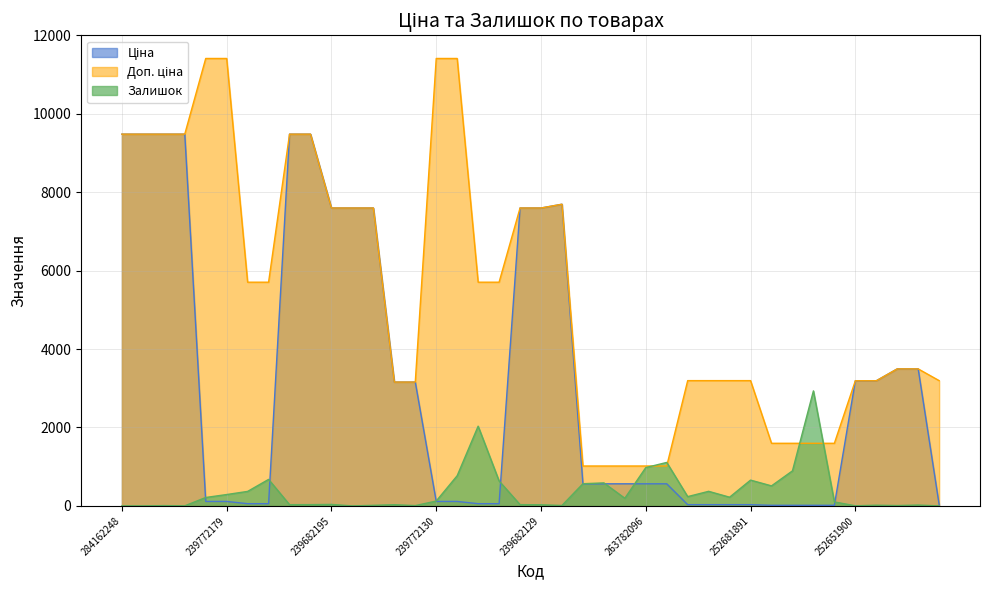

Which series has the largest total across all categories?

Доп. ціна